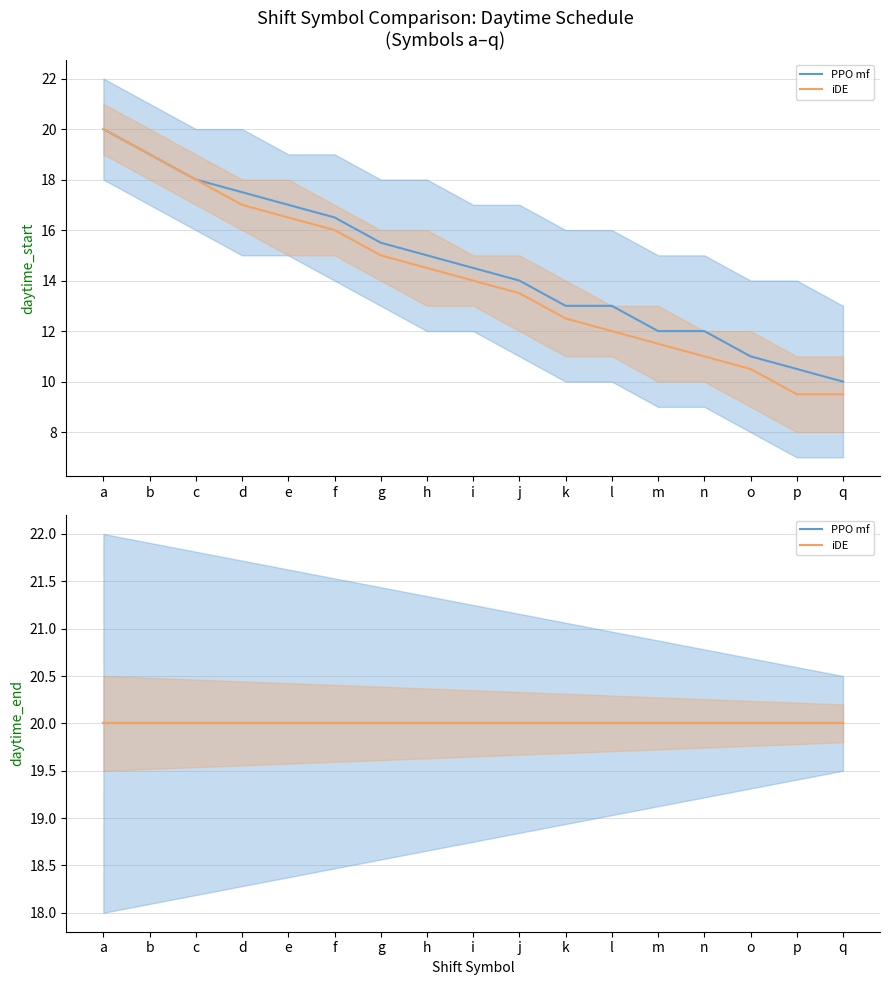

Is this an area chart (filled region under the line)?

No